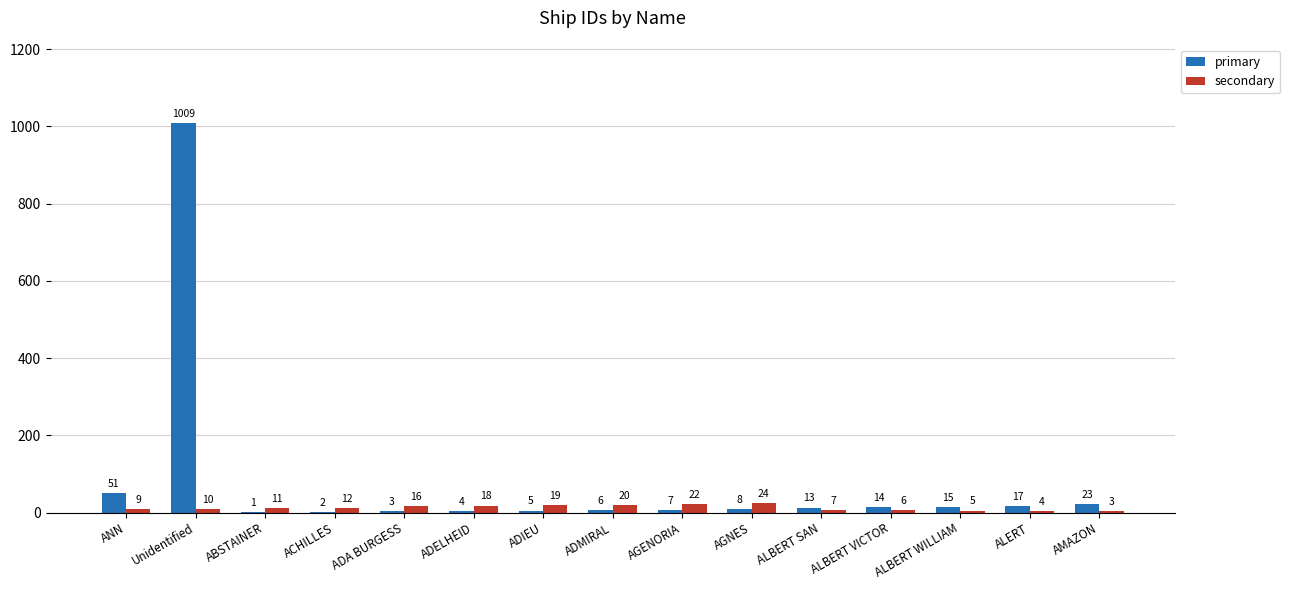

Is it true that secondary equals 19 at ADIEU?

True